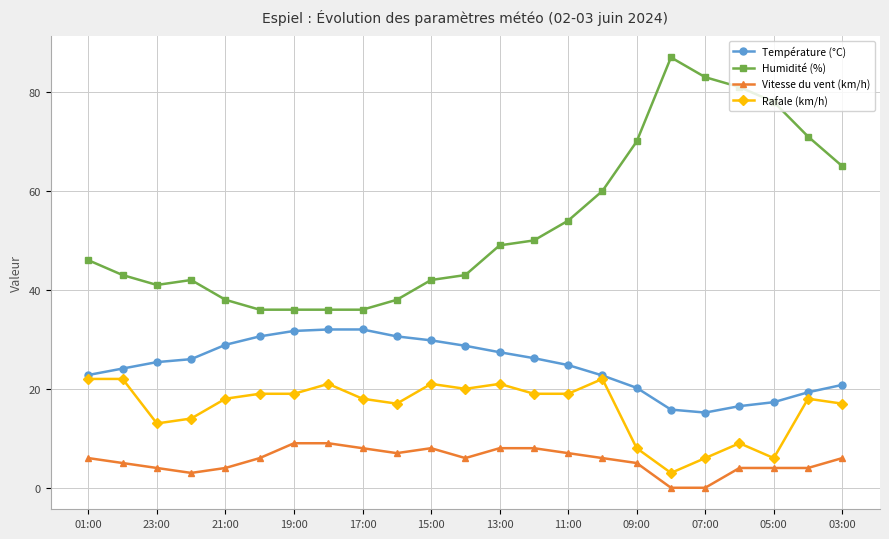

What is the highest value of the Vitesse du vent (km/h) series?

9.0